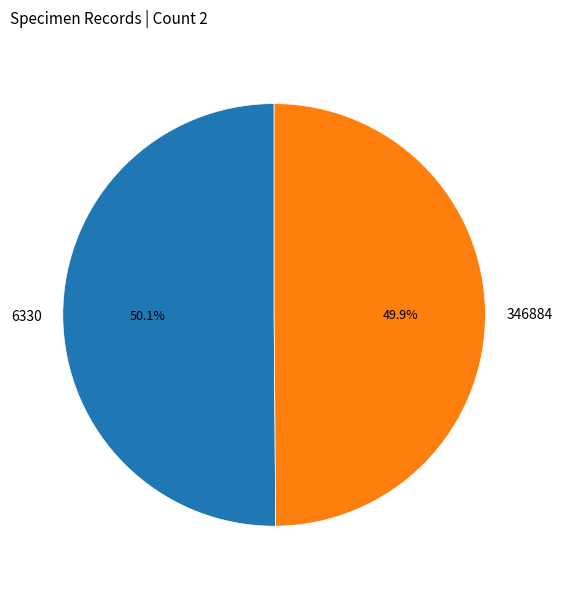

Count the number of slices in the pie.

2